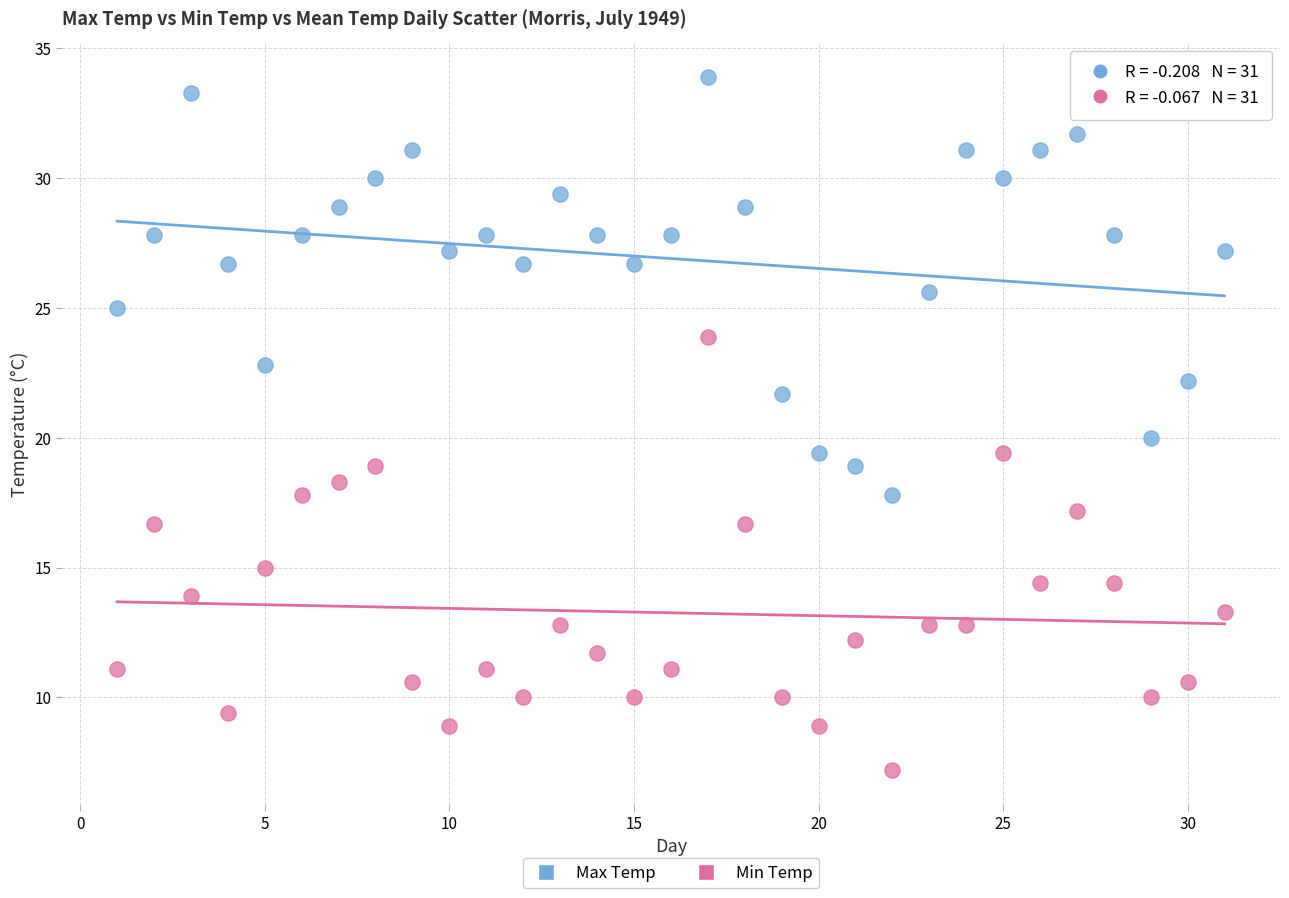

Across all data points, what is the range of X values (max minus min)?

30.0